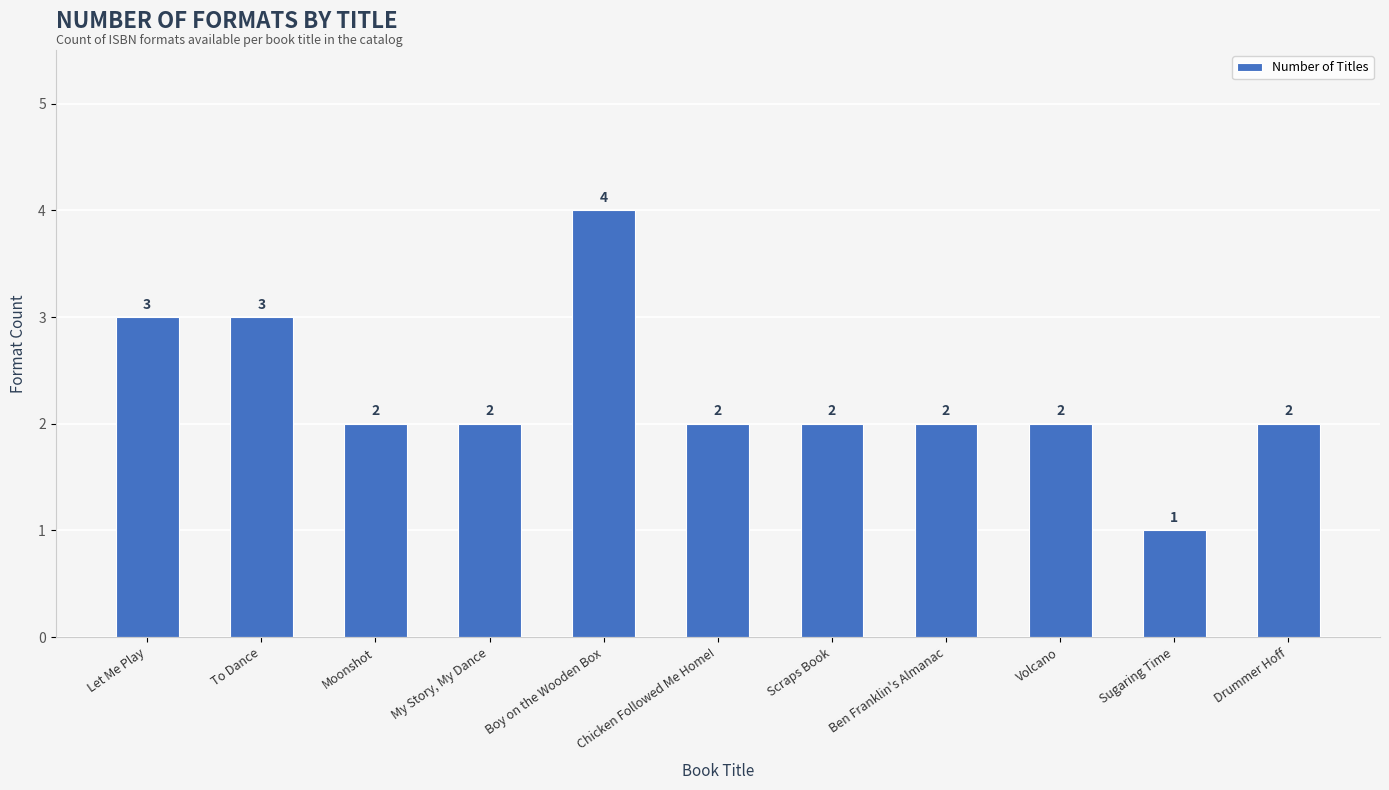

What is the smallest value displayed?

1